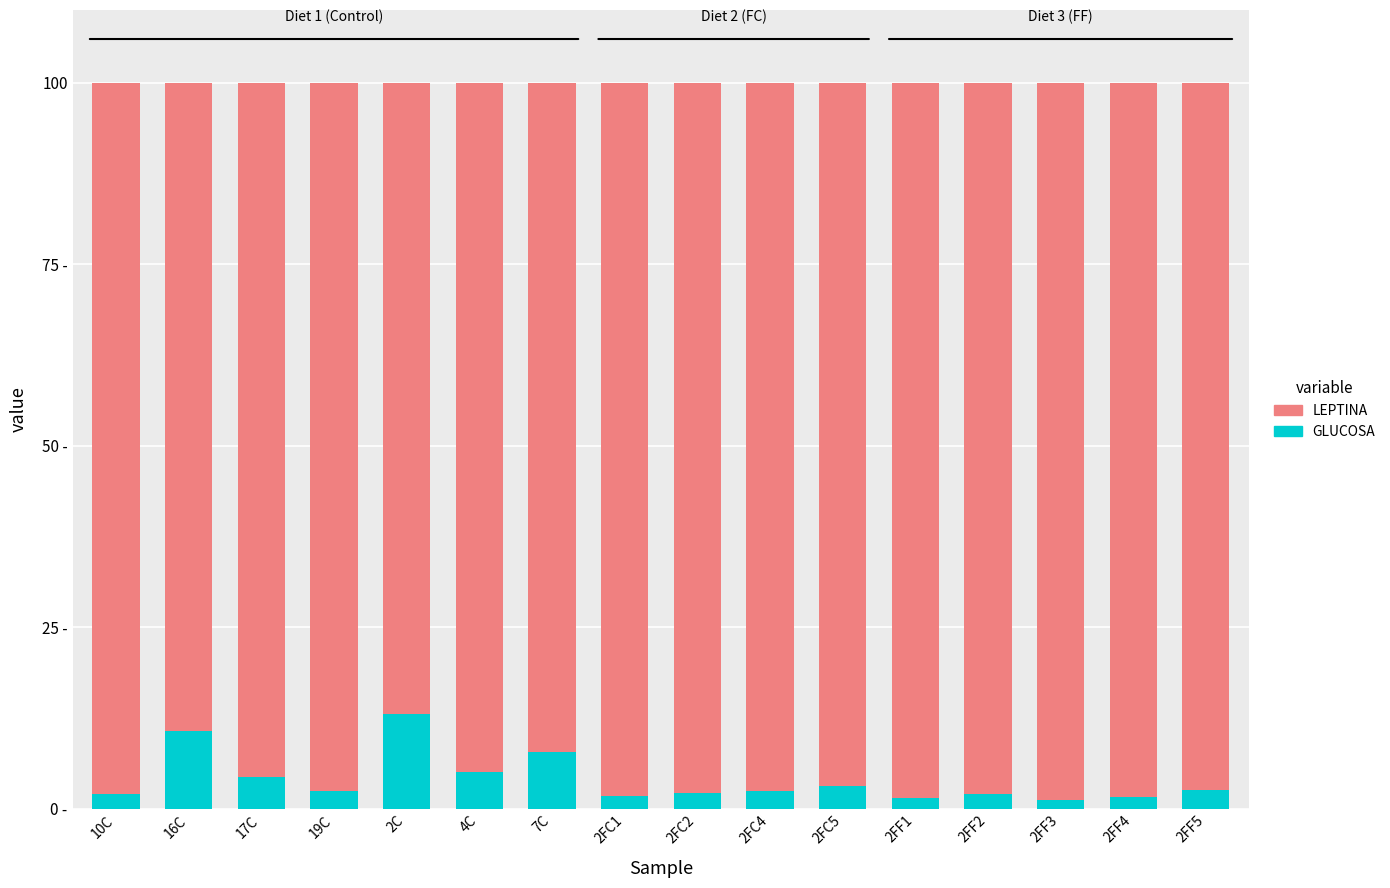

Does the chart contain stacked bars?

Yes